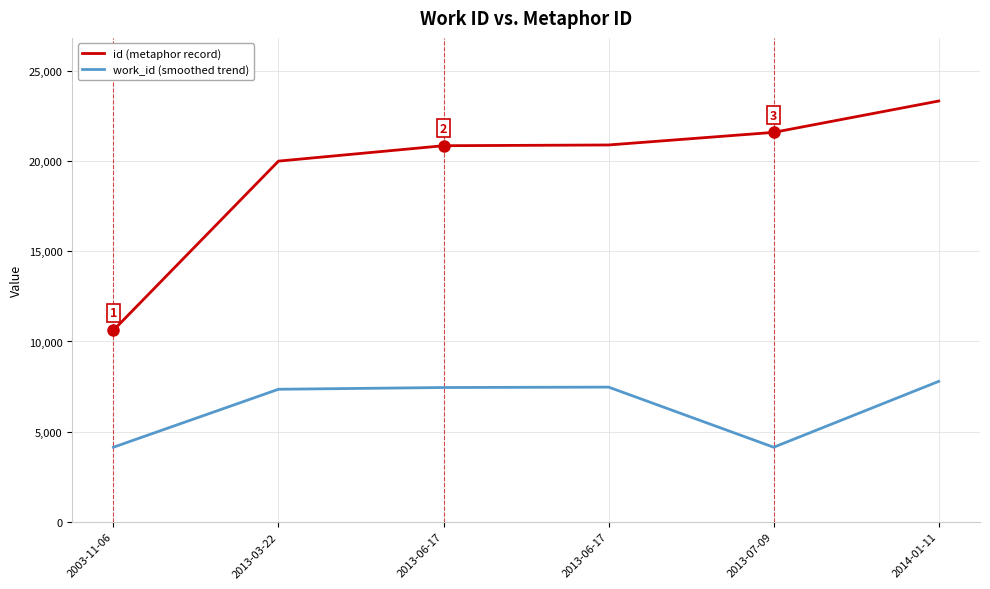

List the series in order of their peak value, highest first.

id (metaphor record), work_id (smoothed trend)